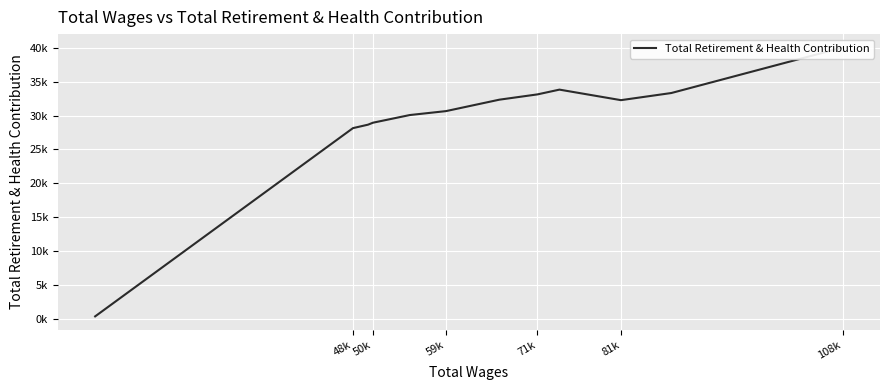

What is the sum of all values?

351737